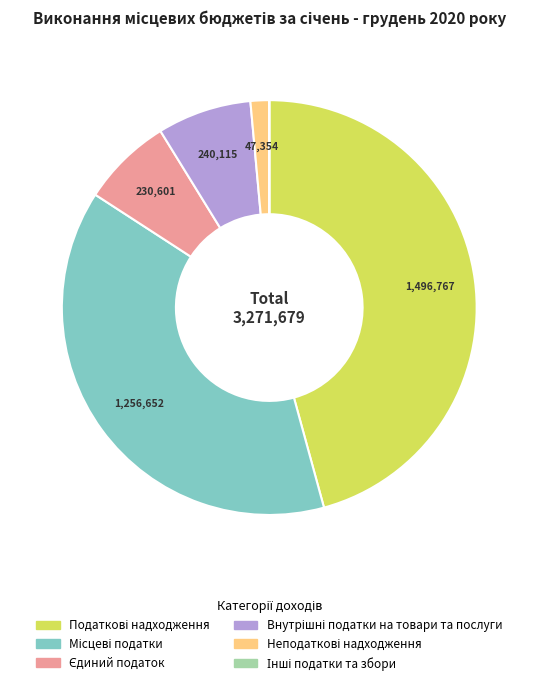

Does any single category account for the majority?

No